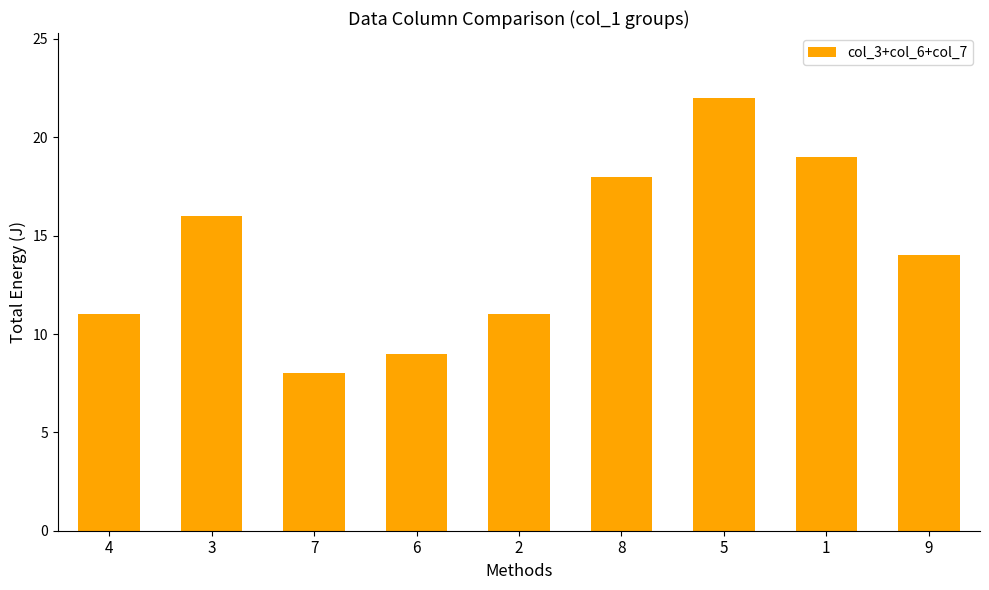

Read the value at 5, to the nearest 5.

20